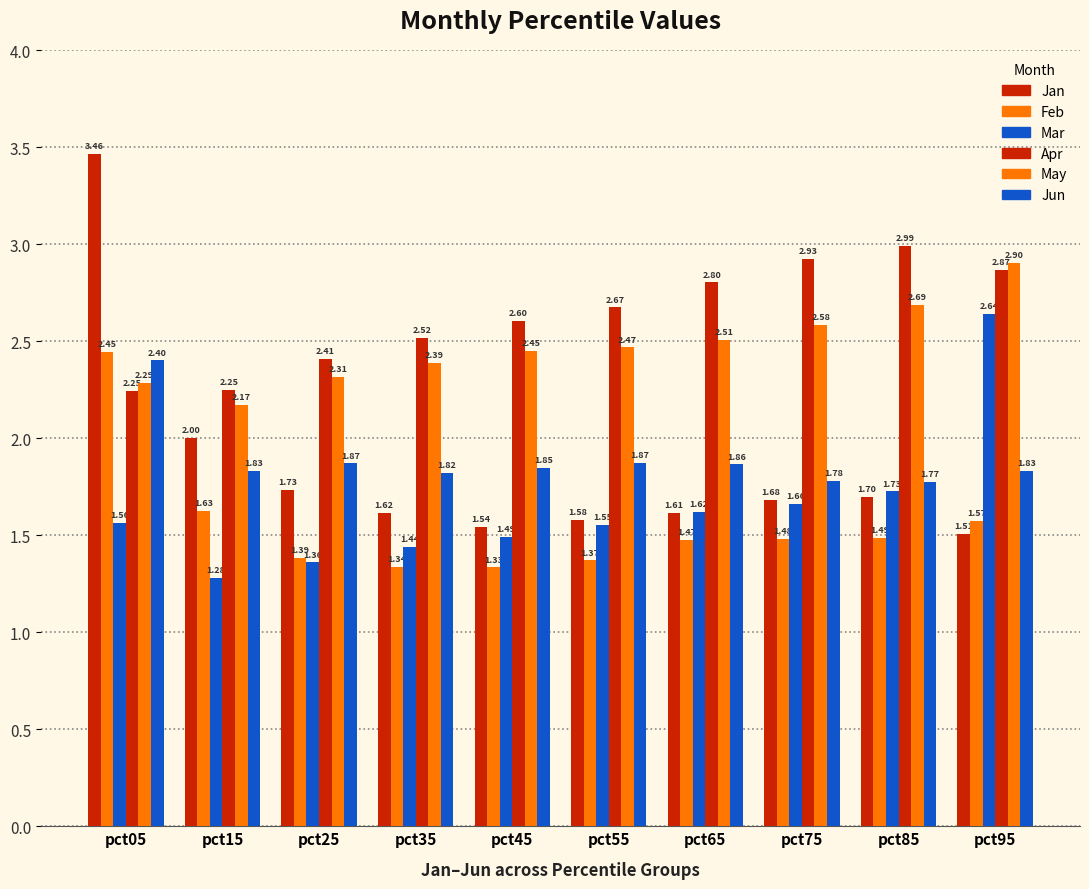

Which label corresponds to the smallest value in the chart?

pct15